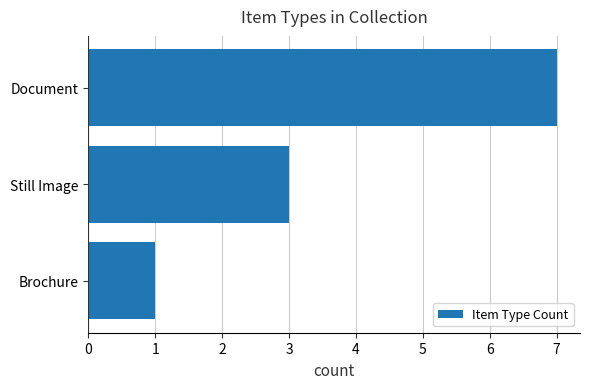

How many bars are there in total?

3